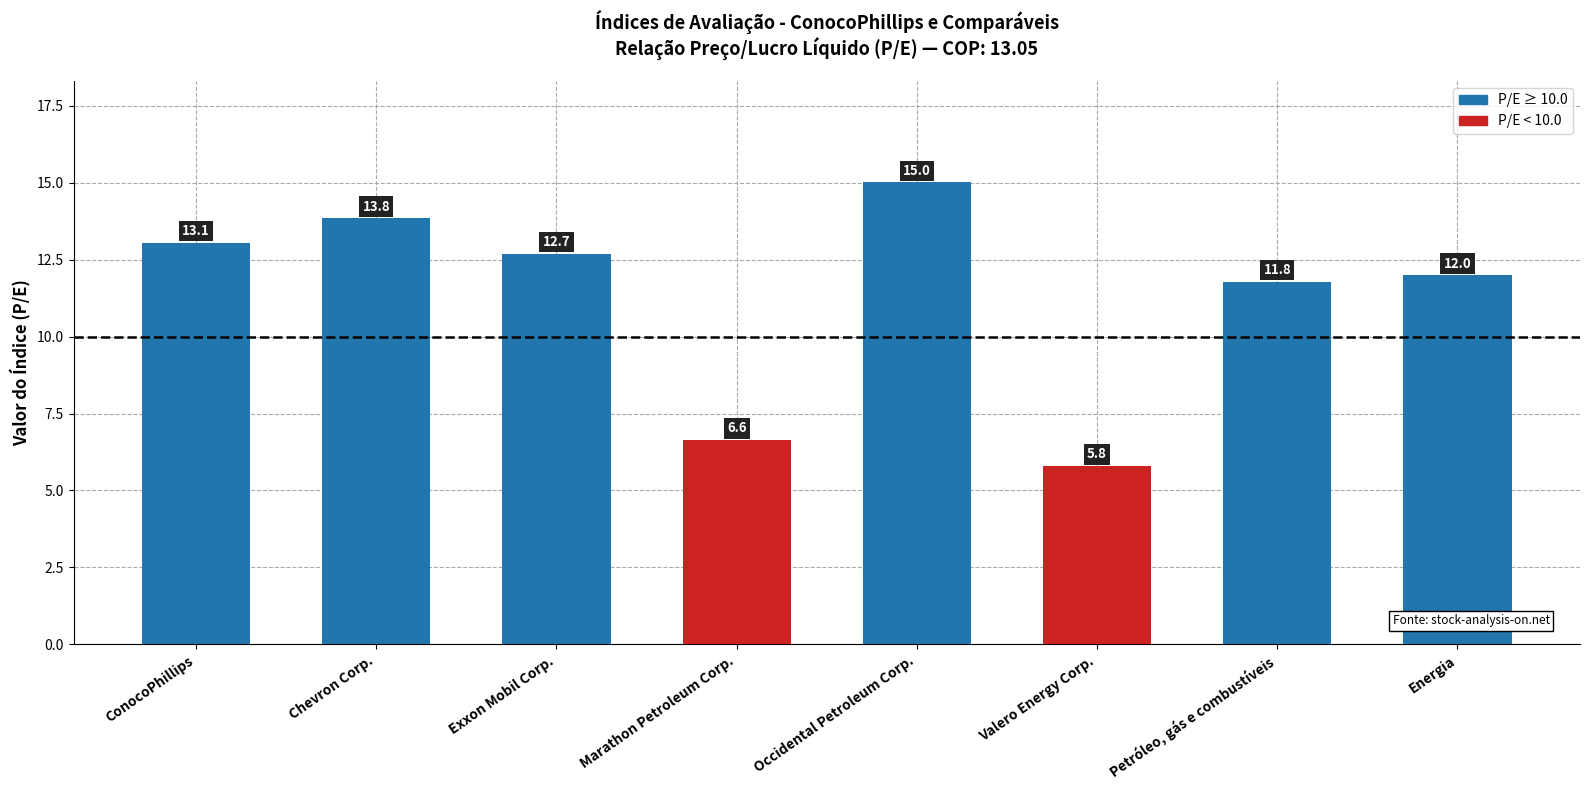

Rank the categories by value from lowest to highest.

Valero Energy Corp., Marathon Petroleum Corp., Petróleo, gás e combustíveis, Energia, Exxon Mobil Corp., ConocoPhillips, Chevron Corp., Occidental Petroleum Corp.